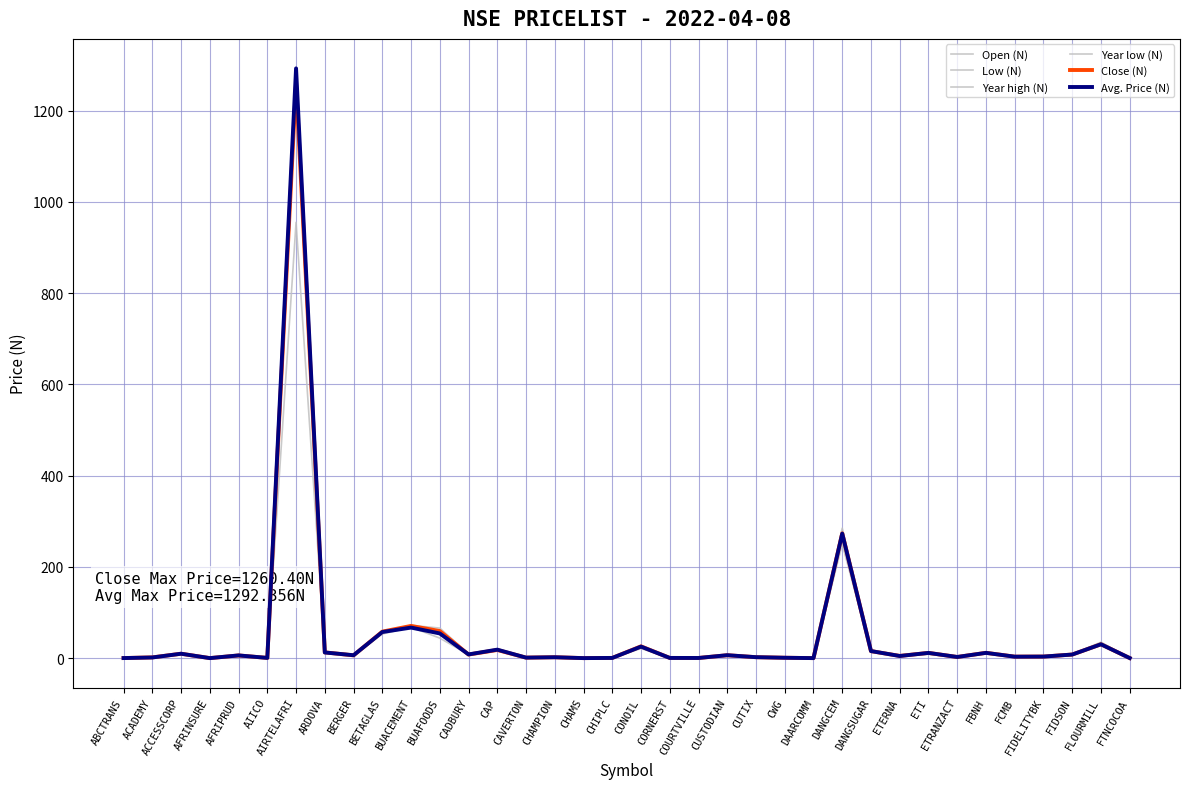

Reading left to right, what are all the values shown in this chart?

Open (N): ABCTRANS=0.3	ACADEMY=1.8	ACCESSCORP=9.7	AFRINSURE=0.2	AFRIPRUD=6.0	AIICO=0.7	AIRTELAFRI=1260.4	ARDOVA=11.7	BERGER=6.2	BETAGLAS=58.2	BUACEMENT=70.8	BUAFOODS=59.5	CADBURY=8.0	CAP=18.0	CAVERTON=1.4	CHAMPION=2.1	CHAMS=0.2	CHIPLC=0.6	CONOIL=24.4	CORNERST=0.6	COURTVILLE=0.5	CUSTODIAN=6.5	CUTIX=2.2	CWG=1.1	DAARCOMM=0.2	DANGCEM=273.5	DANGSUGAR=15.5	ETERNA=5.0	ETI=11.7	ETRANZACT=2.6	FBNH=11.8	FCMB=3.2	FIDELITYBK=3.5	FIDSON=8.1	FLOURMILL=30.6	FTNCOCOA=0.3
Low (N): ABCTRANS=0.3	ACADEMY=1.8	ACCESSCORP=9.8	AFRINSURE=0.2	AFRIPRUD=6.0	AIICO=0.7	AIRTELAFRI=1260.4	ARDOVA=12.0	BERGER=6.2	BETAGLAS=58.2	BUACEMENT=70.8	BUAFOODS=59.5	CADBURY=8.0	CAP=18.0	CAVERTON=1.3	CHAMPION=2.1	CHAMS=0.2	CHIPLC=0.6	CONOIL=26.0	CORNERST=0.6	COURTVILLE=0.5	CUSTODIAN=6.5	CUTIX=2.2	CWG=1.0	DAARCOMM=0.2	DANGCEM=273.5	DANGSUGAR=15.5	ETERNA=5.0	ETI=11.7	ETRANZACT=2.6	FBNH=11.8	FCMB=3.2	FIDELITYBK=3.5	FIDSON=8.0	FLOURMILL=30.5	FTNCOCOA=0.3
Year high (N): ABCTRANS=0.4	ACADEMY=2.0	ACCESSCORP=10.2	AFRINSURE=0.2	AFRIPRUD=7.8	AIICO=0.8	AIRTELAFRI=1271.0	ARDOVA=13.8	BERGER=8.6	BETAGLAS=58.2	BUACEMENT=72.0	BUAFOODS=66.0	CADBURY=9.5	CAP=19.8	CAVERTON=1.8	CHAMPION=2.5	CHAMS=0.2	CHIPLC=0.7	CONOIL=26.5	CORNERST=0.7	COURTVILLE=0.6	CUSTODIAN=8.0	CUTIX=3.0	CWG=1.2	DAARCOMM=0.2	DANGCEM=284.9	DANGSUGAR=18.3	ETERNA=6.3	ETI=13.1	ETRANZACT=2.7	FBNH=12.4	FCMB=3.7	FIDELITYBK=3.6	FIDSON=8.6	FLOURMILL=35.1	FTNCOCOA=0.4
Year low (N): ABCTRANS=0.3	ACADEMY=0.6	ACCESSCORP=9.6	AFRINSURE=0.2	AFRIPRUD=5.8	AIICO=0.6	AIRTELAFRI=955.0	ARDOVA=11.6	BERGER=6.2	BETAGLAS=53.0	BUACEMENT=68.0	BUAFOODS=44.0	CADBURY=8.0	CAP=17.6	CAVERTON=1.2	CHAMPION=1.9	CHAMS=0.2	CHIPLC=0.6	CONOIL=21.3	CORNERST=0.5	COURTVILLE=0.3	CUSTODIAN=6.5	CUTIX=2.0	CWG=1.0	DAARCOMM=0.2	DANGCEM=250.0	DANGSUGAR=15.5	ETERNA=5.0	ETI=8.6	ETRANZACT=1.9	FBNH=11.0	FCMB=2.9	FIDELITYBK=2.5	FIDSON=6.2	FLOURMILL=28.1	FTNCOCOA=0.3
Close (N): ABCTRANS=0.3	ACADEMY=1.8	ACCESSCORP=9.8	AFRINSURE=0.2	AFRIPRUD=6.0	AIICO=0.7	AIRTELAFRI=1260.4	ARDOVA=12.8	BERGER=6.2	BETAGLAS=58.2	BUACEMENT=70.8	BUAFOODS=59.5	CADBURY=8.0	CAP=18.0	CAVERTON=1.3	CHAMPION=2.1	CHAMS=0.2	CHIPLC=0.6	CONOIL=26.0	CORNERST=0.6	COURTVILLE=0.5	CUSTODIAN=6.5	CUTIX=2.2	CWG=1.0	DAARCOMM=0.2	DANGCEM=273.5	DANGSUGAR=15.5	ETERNA=5.0	ETI=11.7	ETRANZACT=2.6	FBNH=11.8	FCMB=3.4	FIDELITYBK=3.6	FIDSON=8.0	FLOURMILL=30.5	FTNCOCOA=0.3
Avg. Price (N): ABCTRANS=0.3	ACADEMY=1.6	ACCESSCORP=9.8	AFRINSURE=0.2	AFRIPRUD=6.1	AIICO=0.7	AIRTELAFRI=1292.4	ARDOVA=12.5	BERGER=6.5	BETAGLAS=57.3	BUACEMENT=67.1	BUAFOODS=54.2	CADBURY=8.3	CAP=18.7	CAVERTON=1.3	CHAMPION=2.1	CHAMS=0.2	CHIPLC=0.6	CONOIL=25.4	CORNERST=0.6	COURTVILLE=0.5	CUSTODIAN=6.6	CUTIX=2.2	CWG=1.0	DAARCOMM=0.2	DANGCEM=273.0	DANGSUGAR=15.6	ETERNA=4.8	ETI=11.6	ETRANZACT=2.7	FBNH=11.7	FCMB=3.3	FIDELITYBK=3.6	FIDSON=8.0	FLOURMILL=30.5	FTNCOCOA=0.3